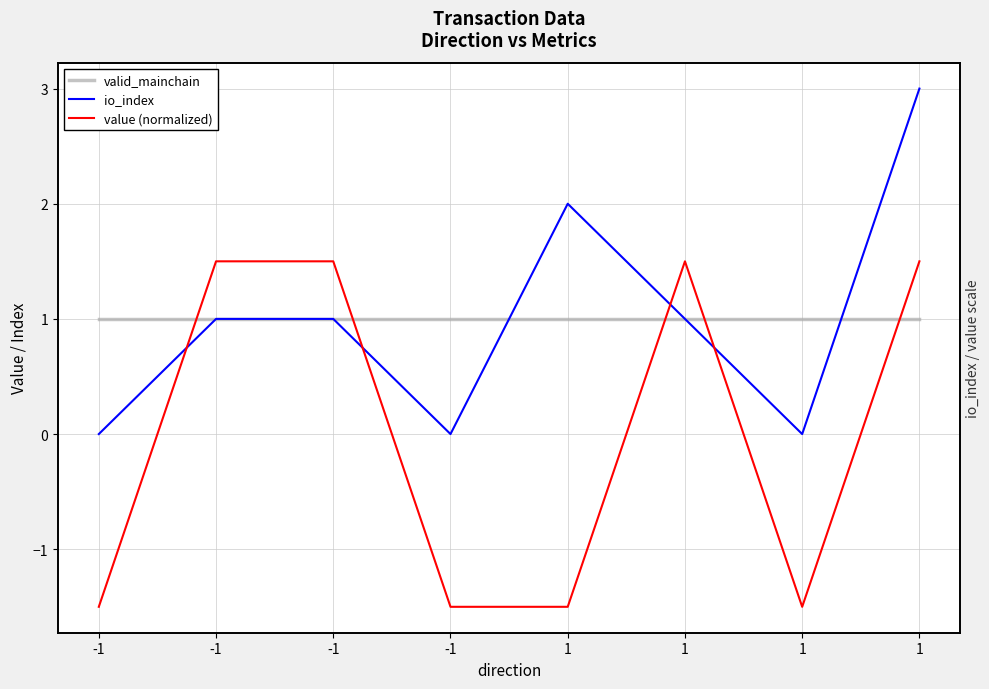

Rank the categories by value (normalized) value from lowest to highest.

-1, -1, 1, 1, -1, -1, 1, 1